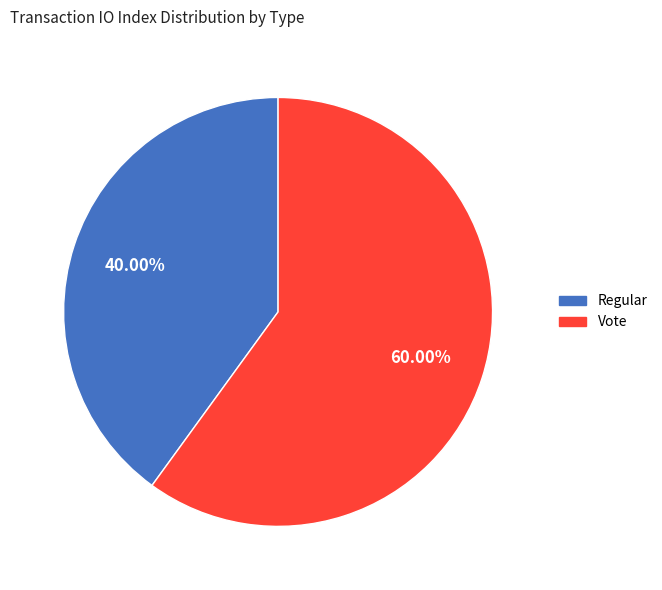

How many slices are in this pie chart?

2